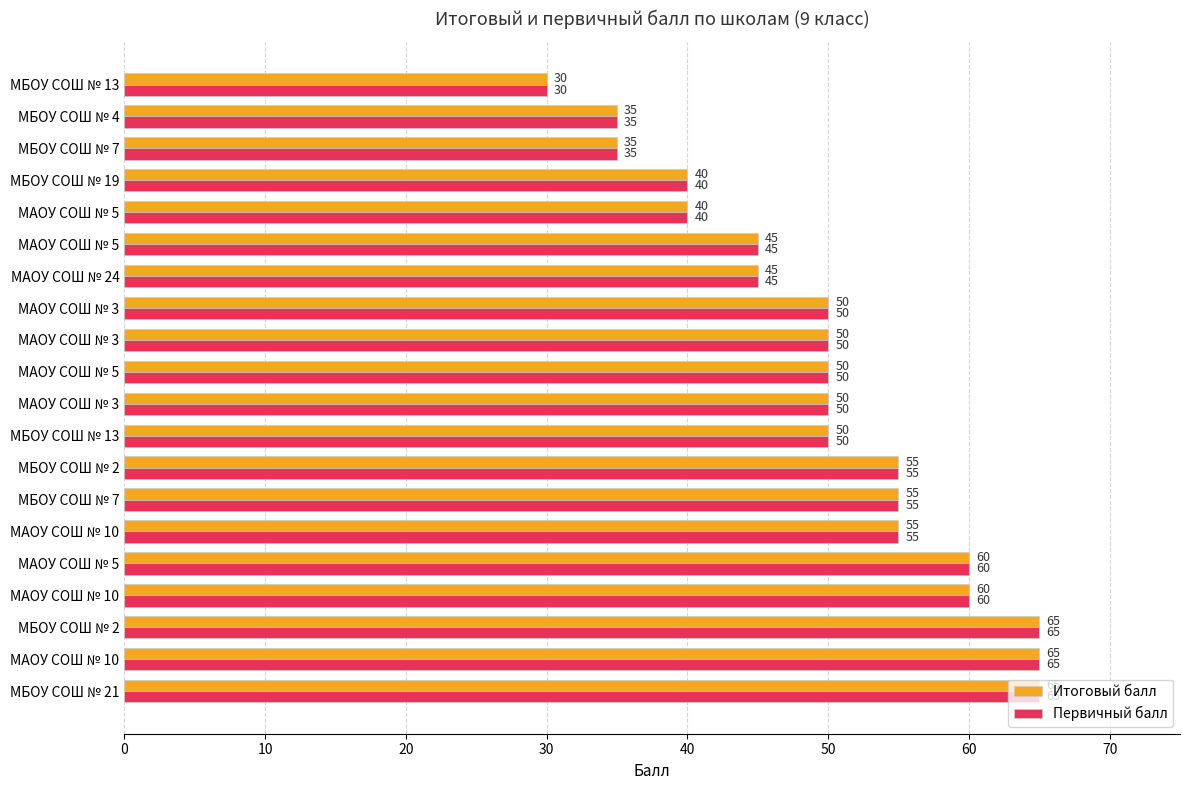

What is the value of the Первичный балл bar at the 10th from the left?

50